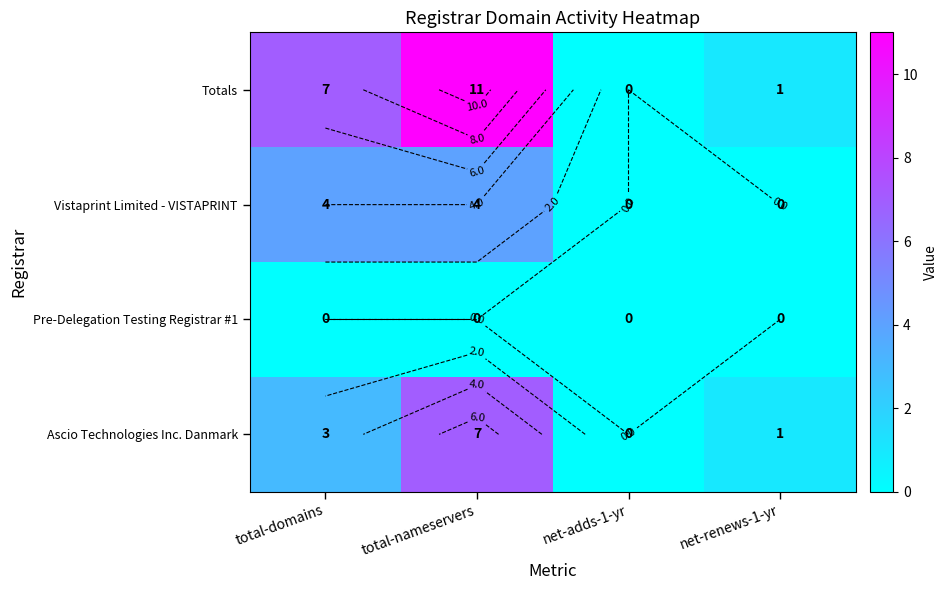

Is it true that Pre-Delegation Testing Registrar #1 equals 0 at total-nameservers?

True